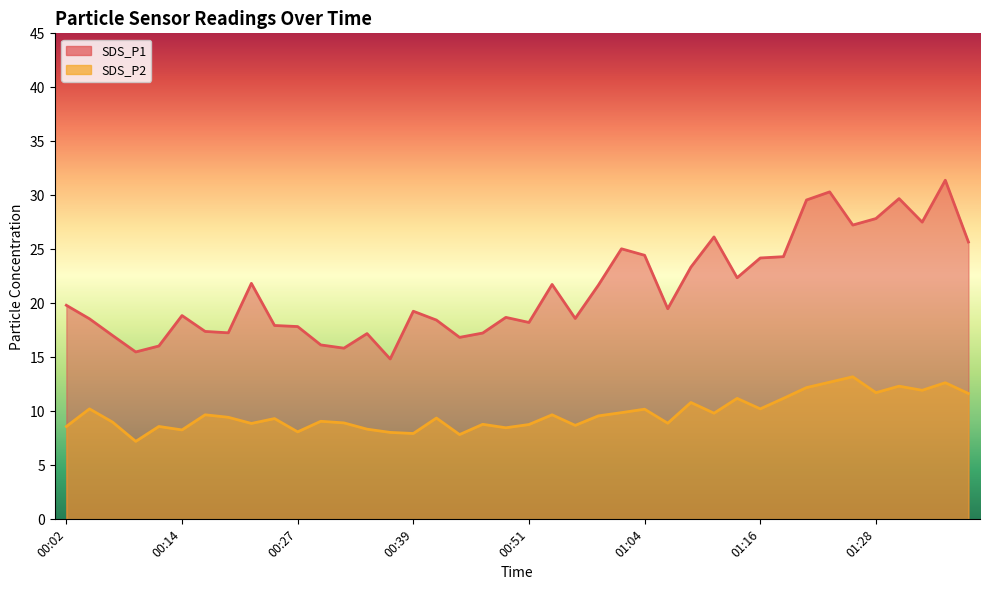

Is it true that SDS_P2 equals 9.6 at 00:59?

True